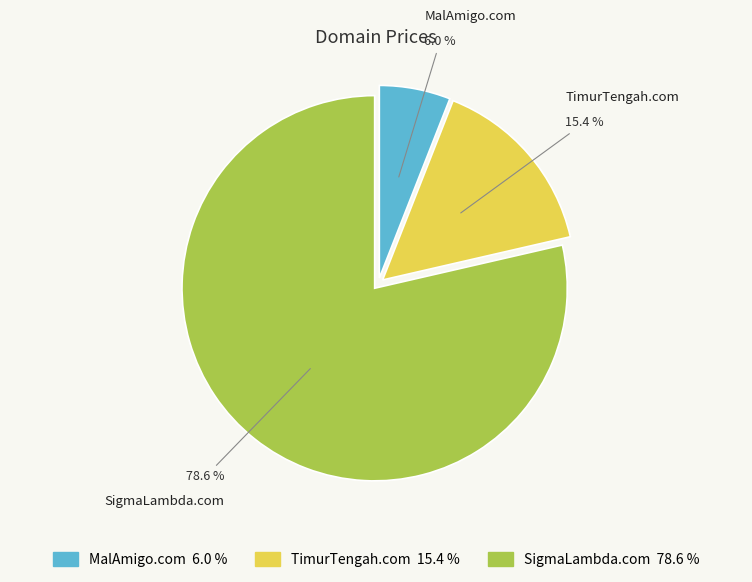

To the nearest percent, what percentage of the pie is SigmaLambda.com?

79%